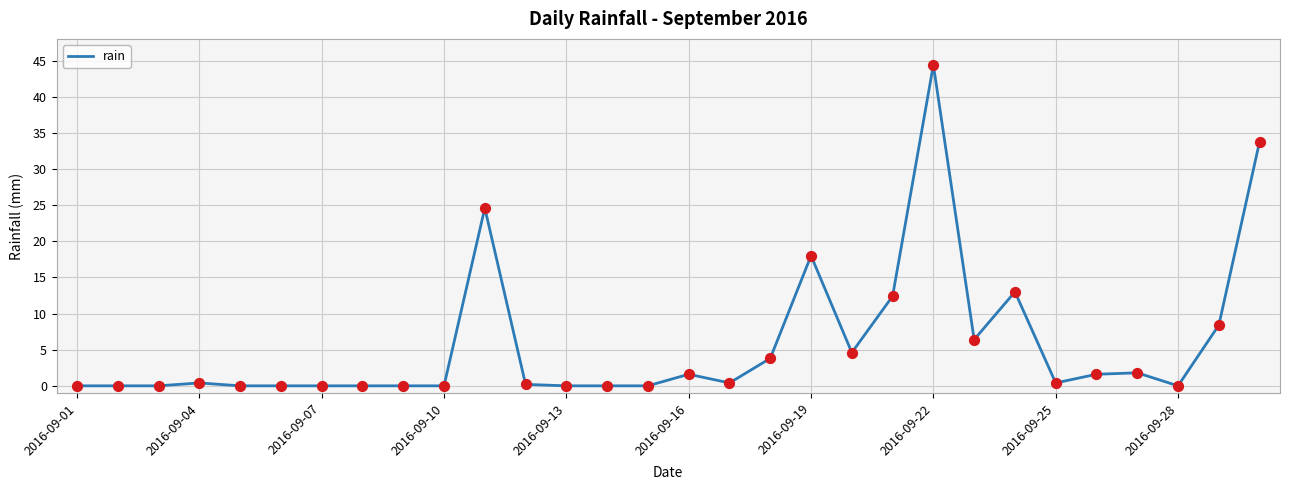

What is the difference between the maximum and minimum values?

44.4